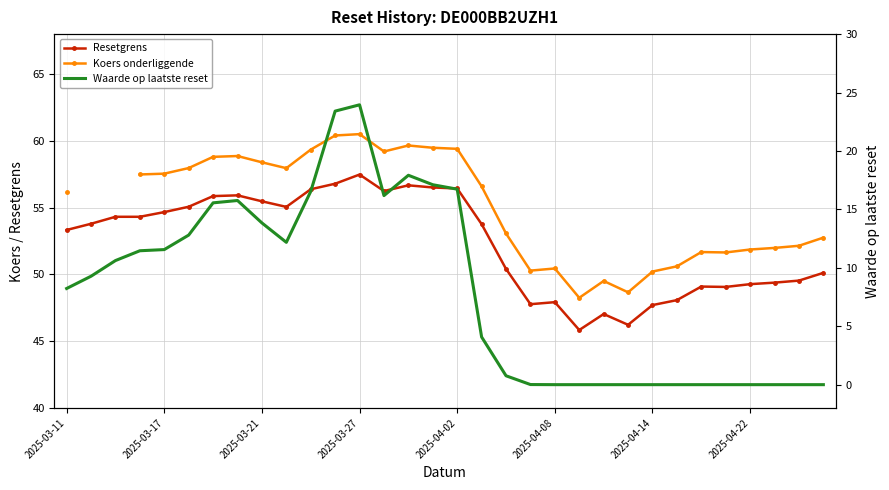

Is it true that Resetgrens equals 30.6 at 2025-04-22?

False